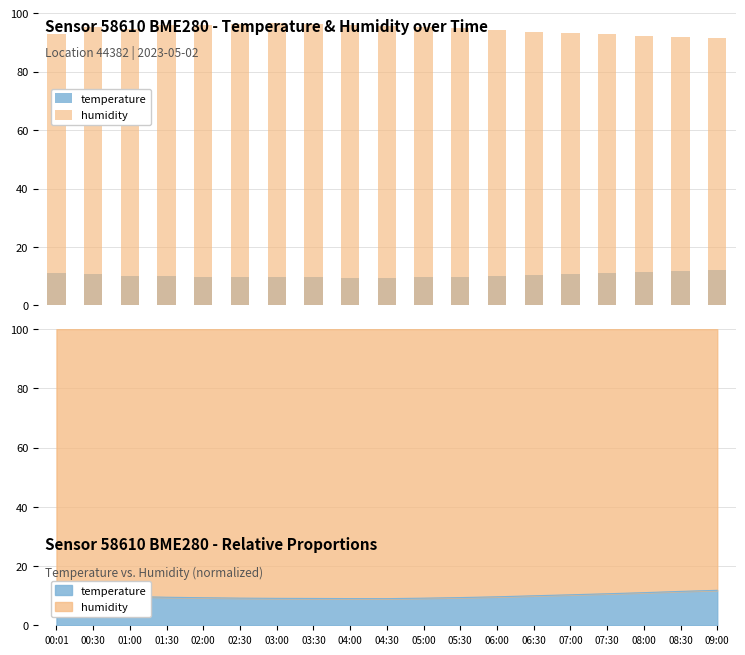

List the series in order of their peak value, lowest first.

temperature, humidity